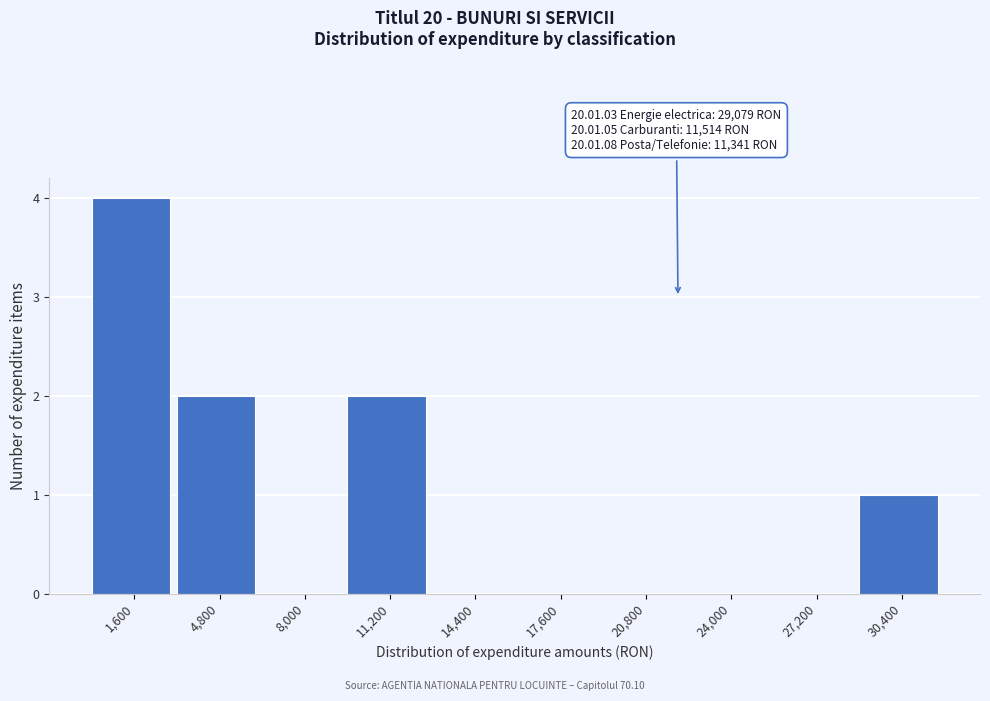

Over which range of the x-axis is the bar tallest?

0 to 3200